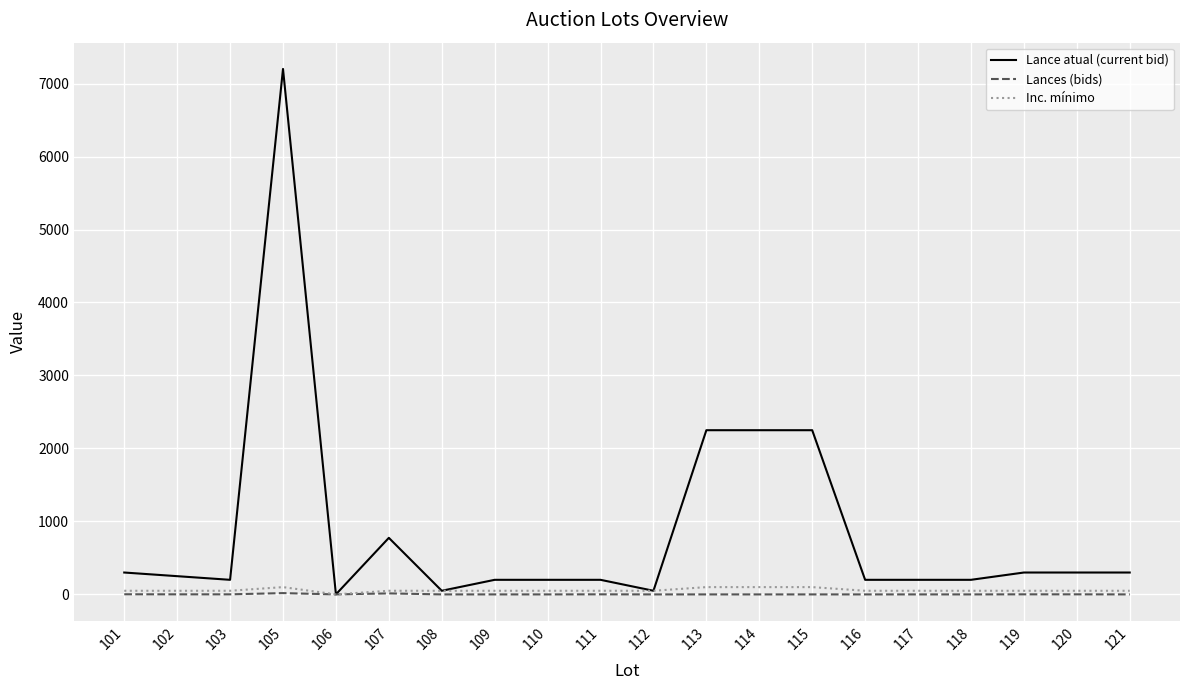

The value of Lances (bids) at 113 is 0.0. True or false?

True